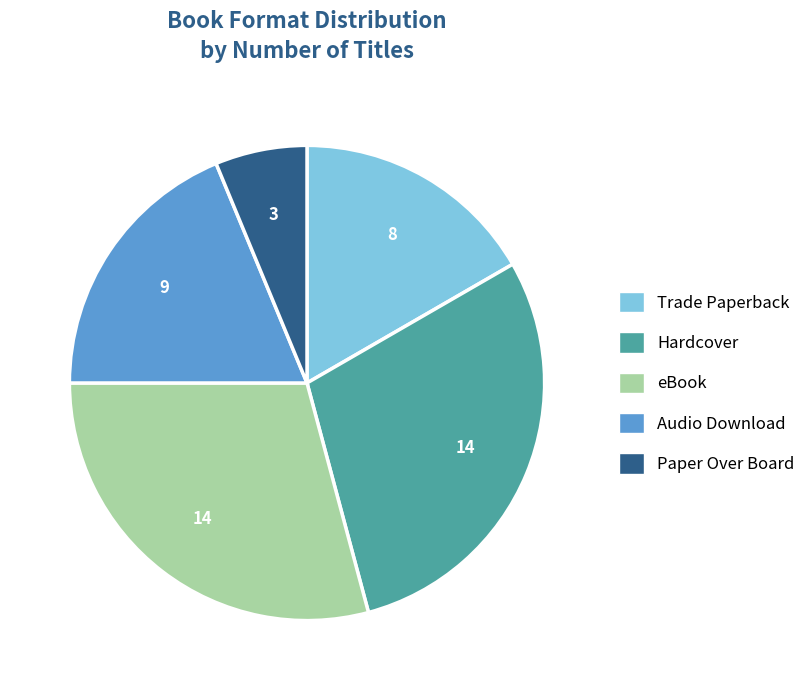

How many segments does this pie chart have?

5